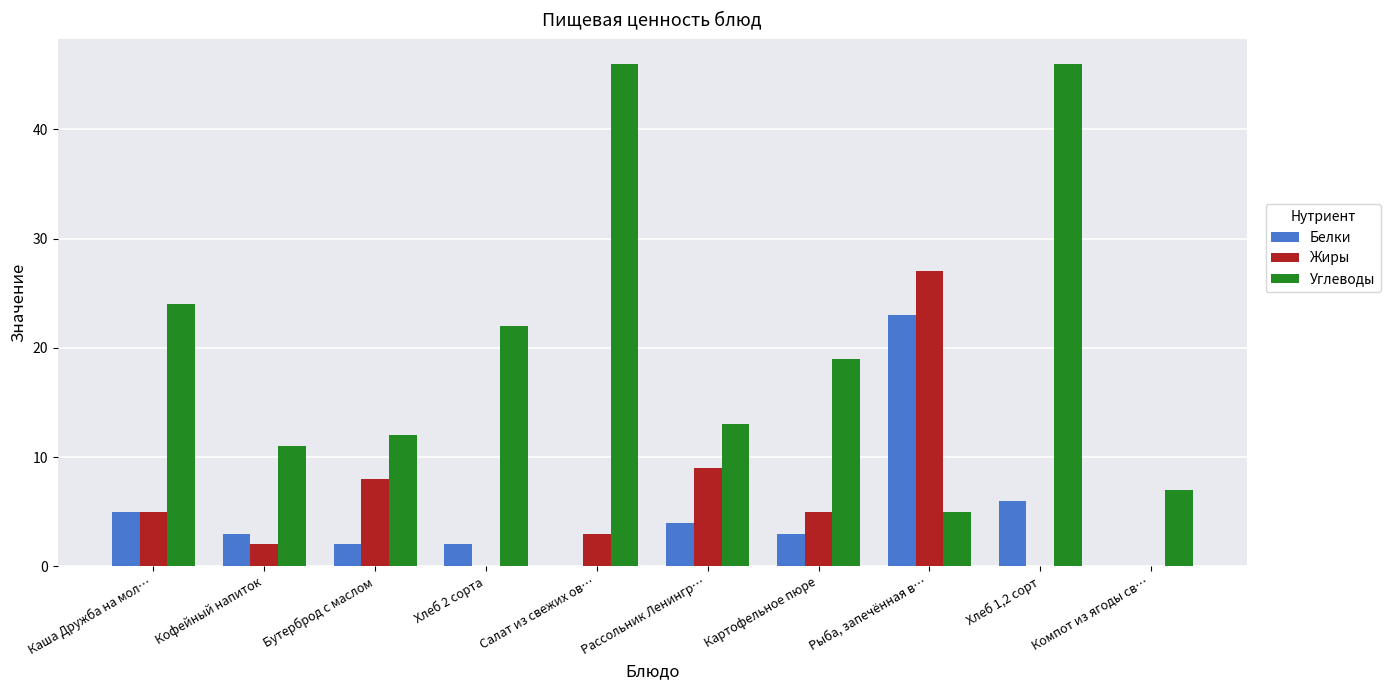

Which series has the widest spread of values?

Углеводы